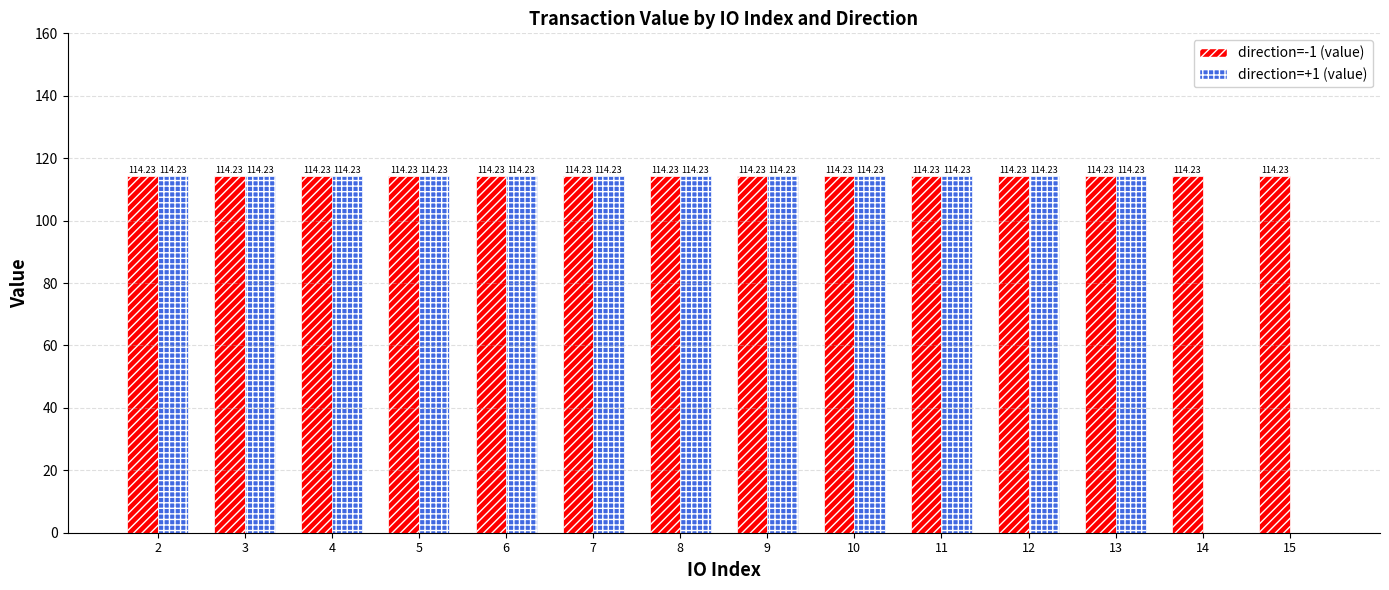

The direction=+1 (value) series shows 114.2 at 7. True or false?

True